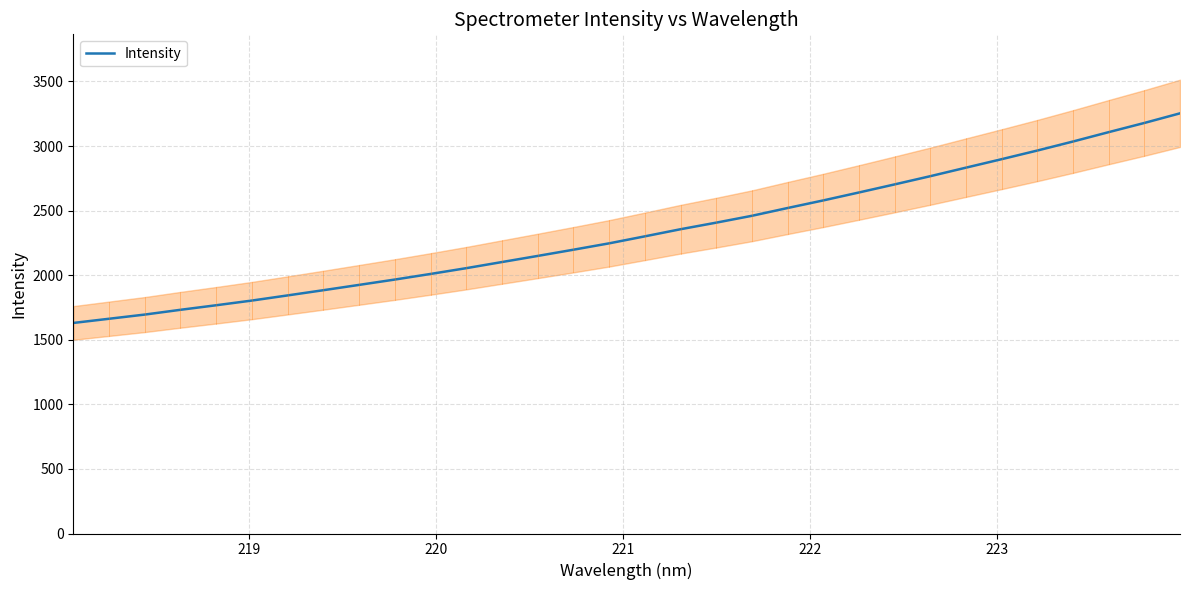

What is the value of the 26th point from the left?

2832.6